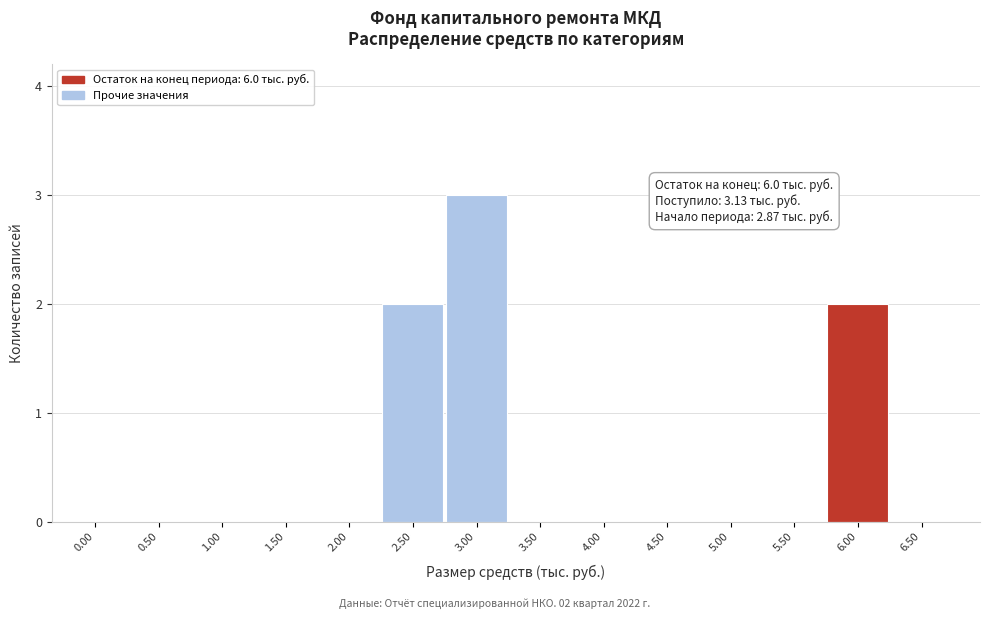

Reading left to right, extract all data points from this chart.

0.00=0	0.50=0	1.00=0	1.50=0	2.00=0	2.50=2	3.00=3	3.50=0	4.00=0	4.50=0	5.00=0	5.50=0	6.00=2	6.50=0